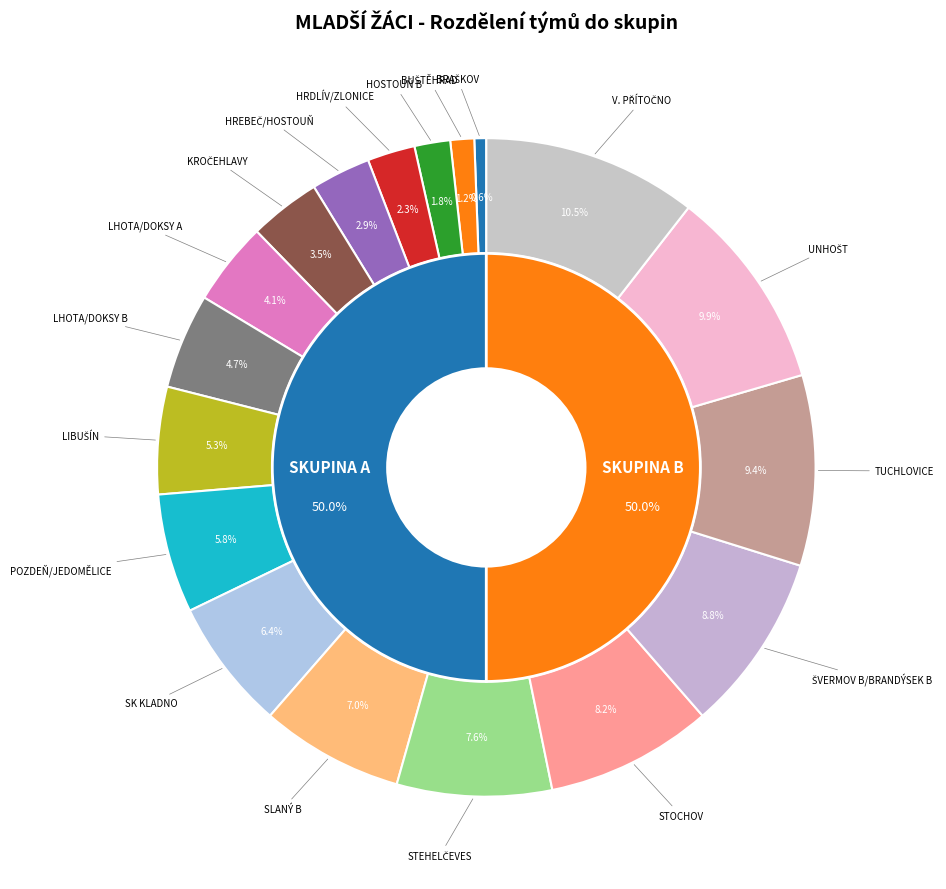

To the nearest percent, what portion does ŠVERMOV B/BRANDÝSEK B represent?

9%